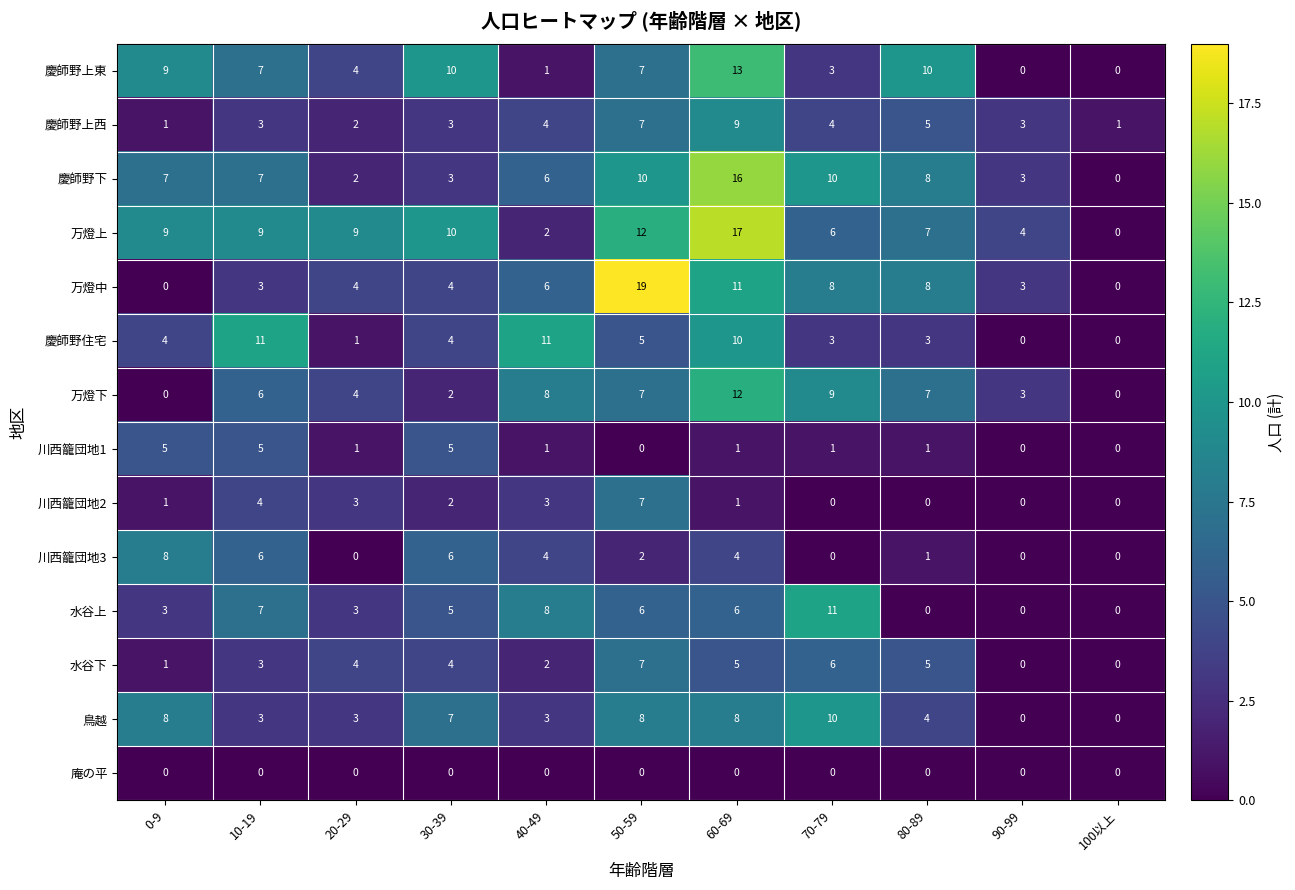

Which series has the largest total across all categories?

万燈上